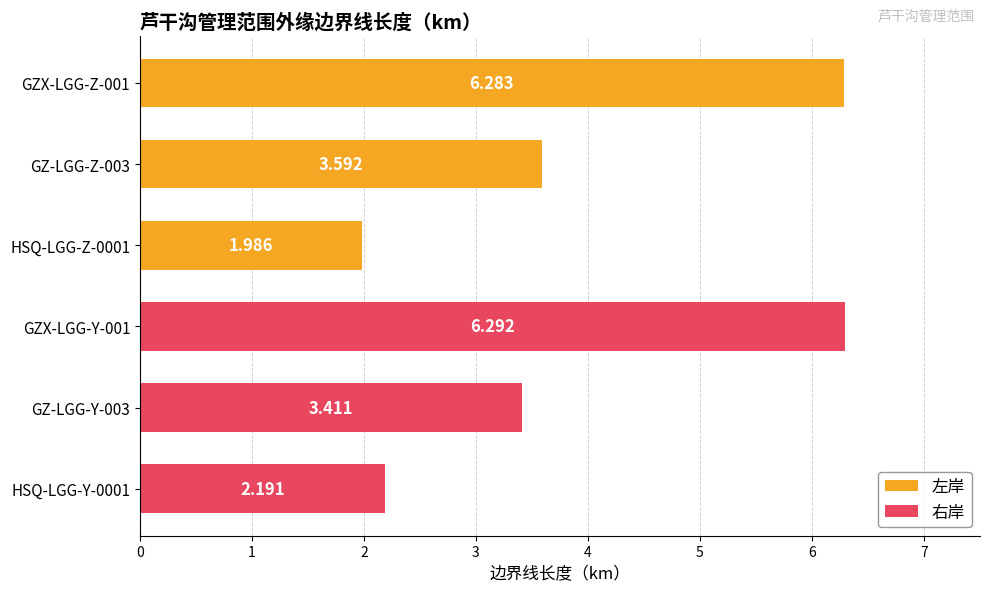

What is the maximum value shown in the chart?

6.3